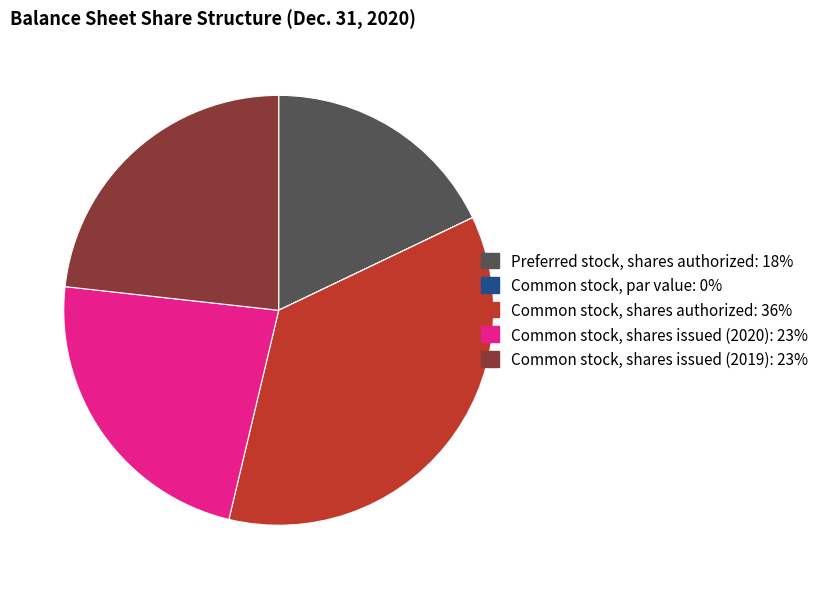

The Common stock, shares issued (2019) slice represents 11% of the pie. True or false?

False